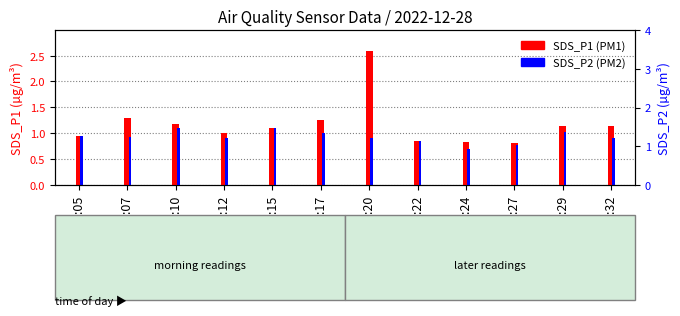

Which label corresponds to the largest value in the chart?

05:20